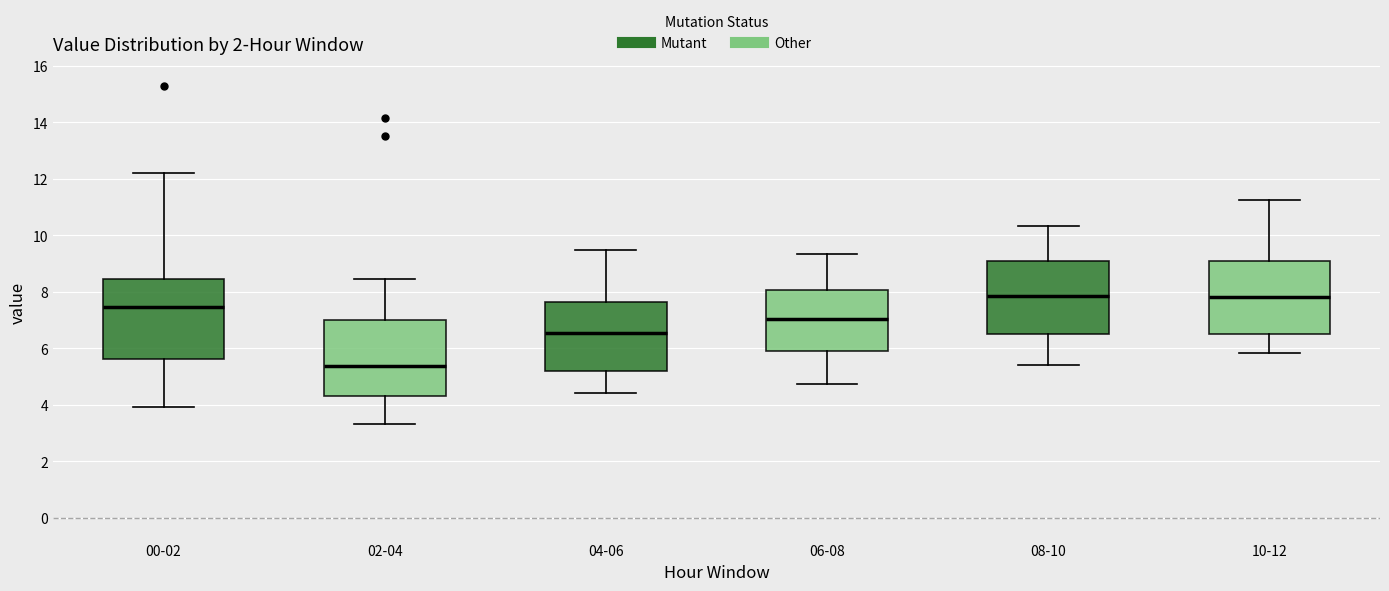

Which box's median line is the lowest?

02-04